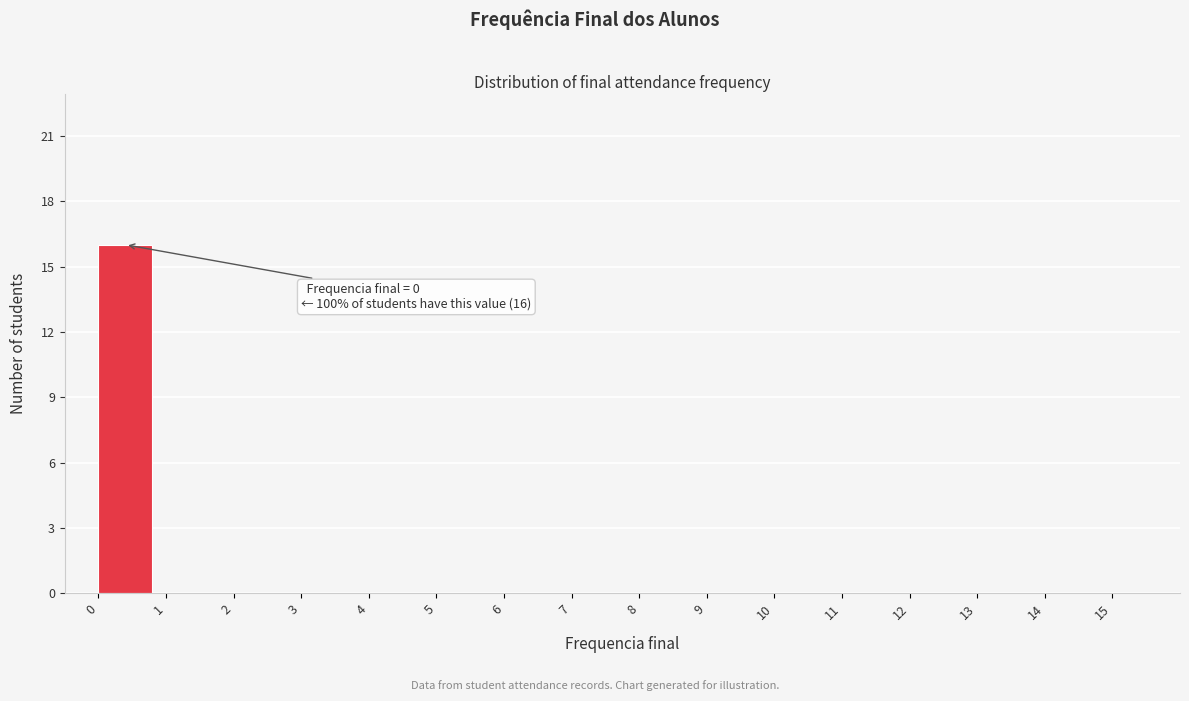

Which range on the x-axis has the tallest bar?

0 to 1